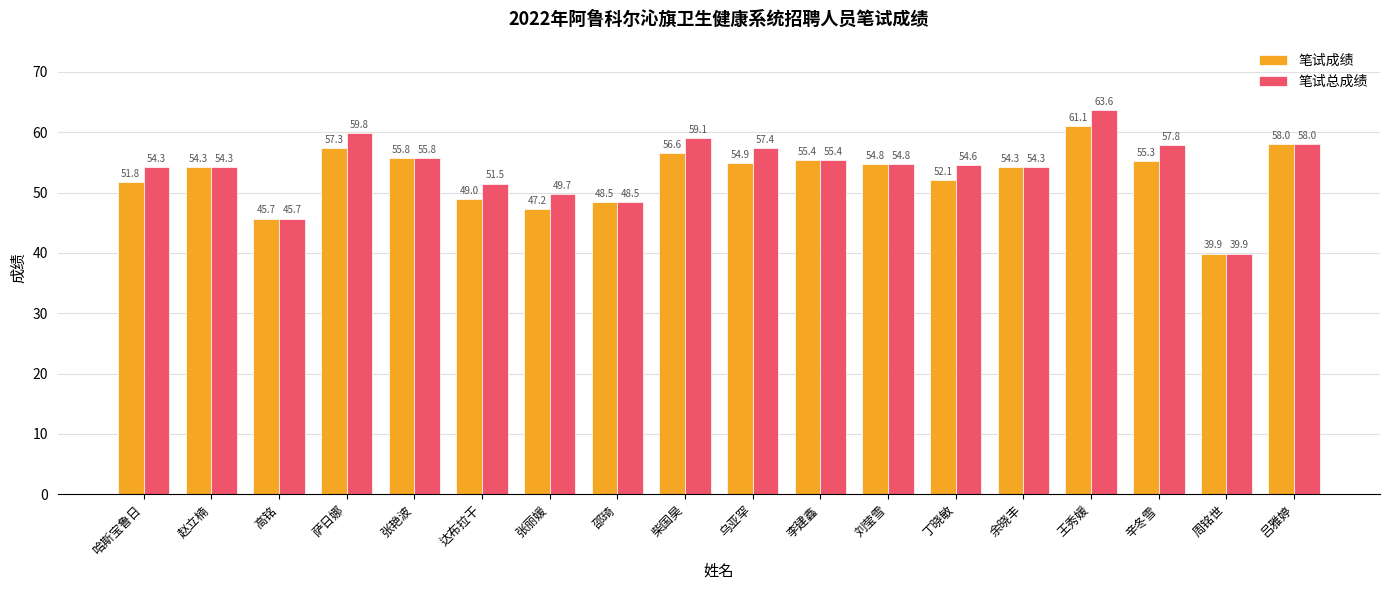

True or false: 笔试总成绩 has a value of 59.1 at 柴国昊.

True